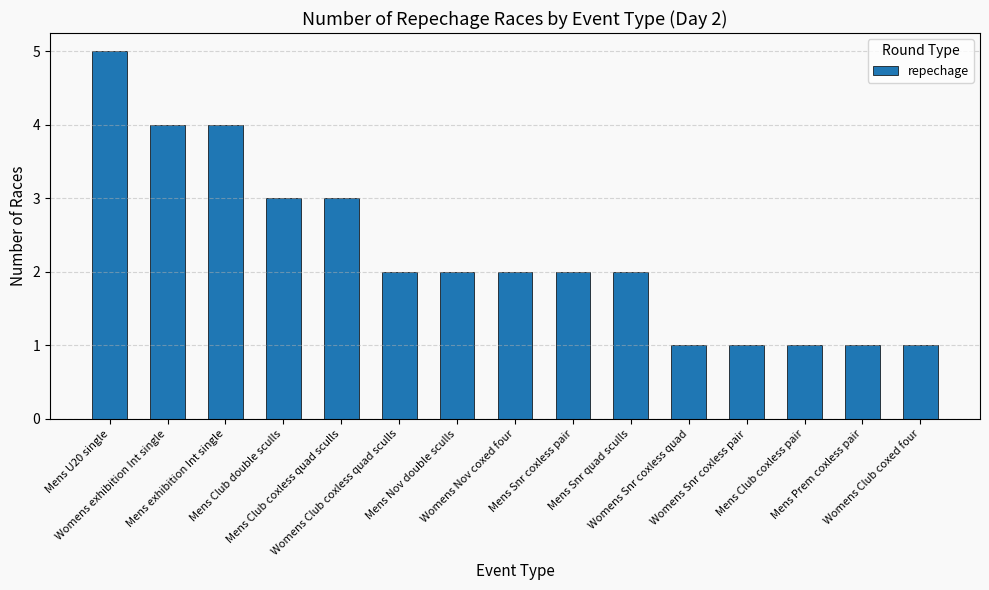

Is it true that the value at Womens Club coxed four is 1?

True